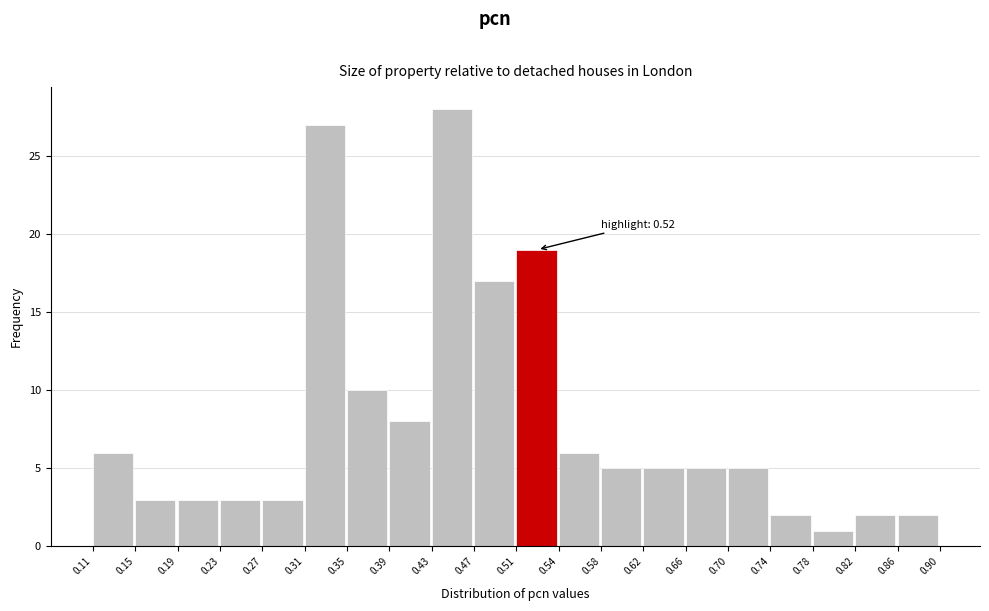

Over which range of the x-axis is the bar tallest?

0.43 to 0.47